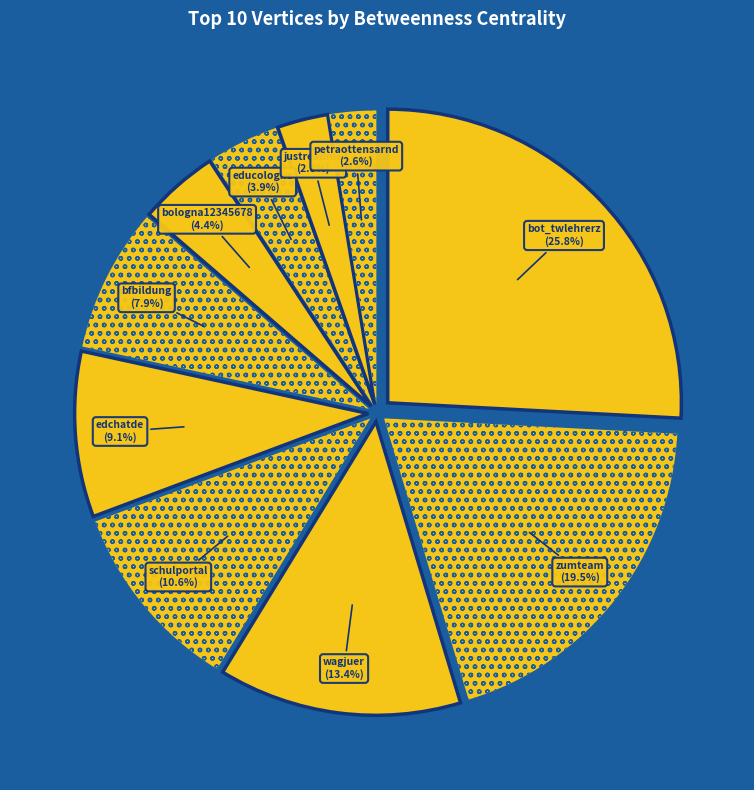

Count the number of slices in the pie.

10